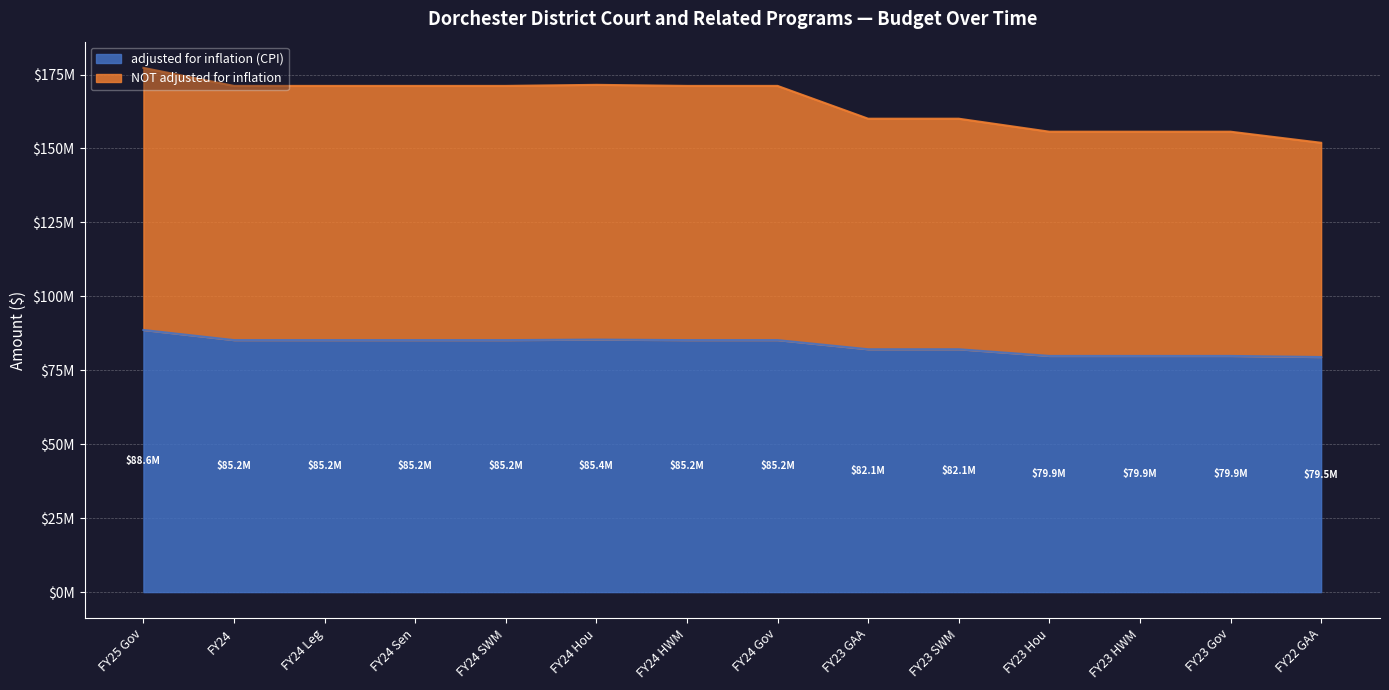

True or false: adjusted for inflation (CPI) and NOT adjusted for inflation intersect in this chart.

False